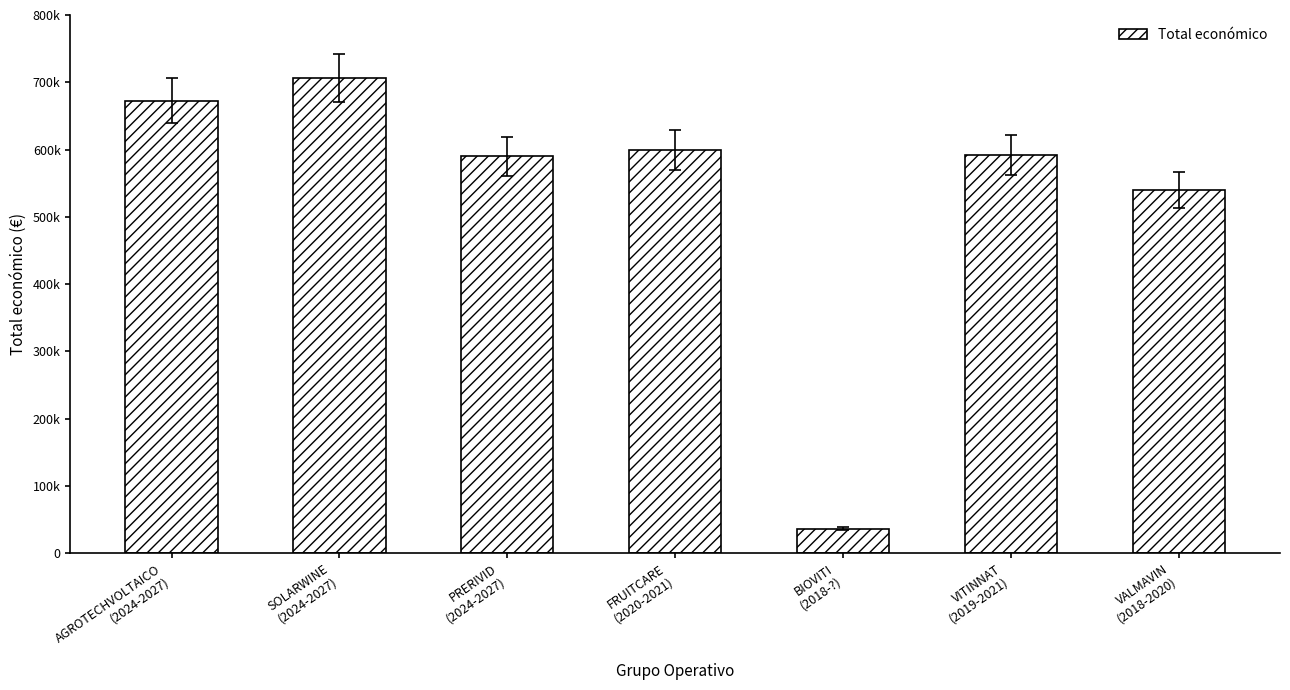

What is the difference between the values at SOLARWINE
(2024-2027) and VITINNAT
(2019-2021)?

114819